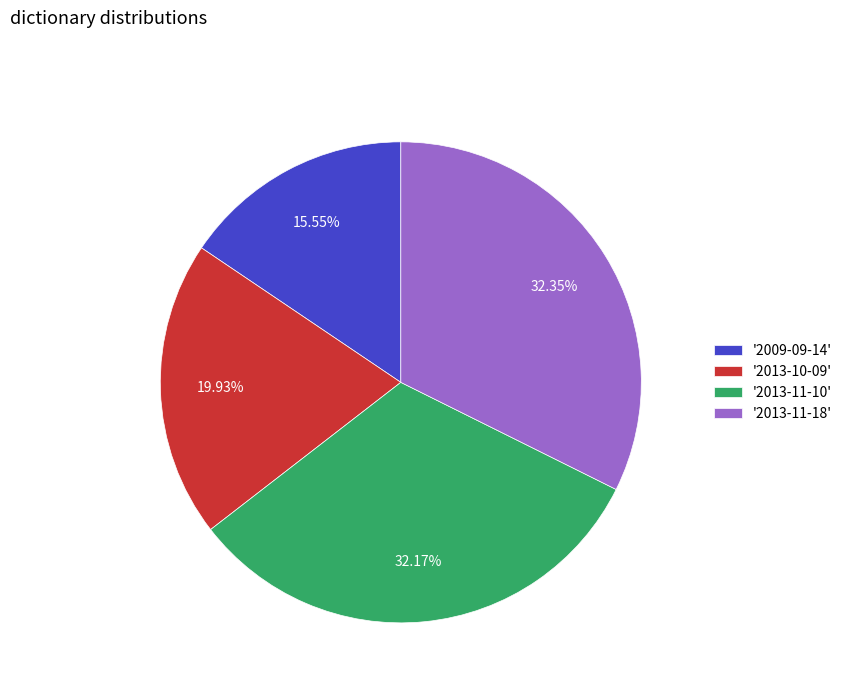

Which slice is the smallest?

'2009-09-14'